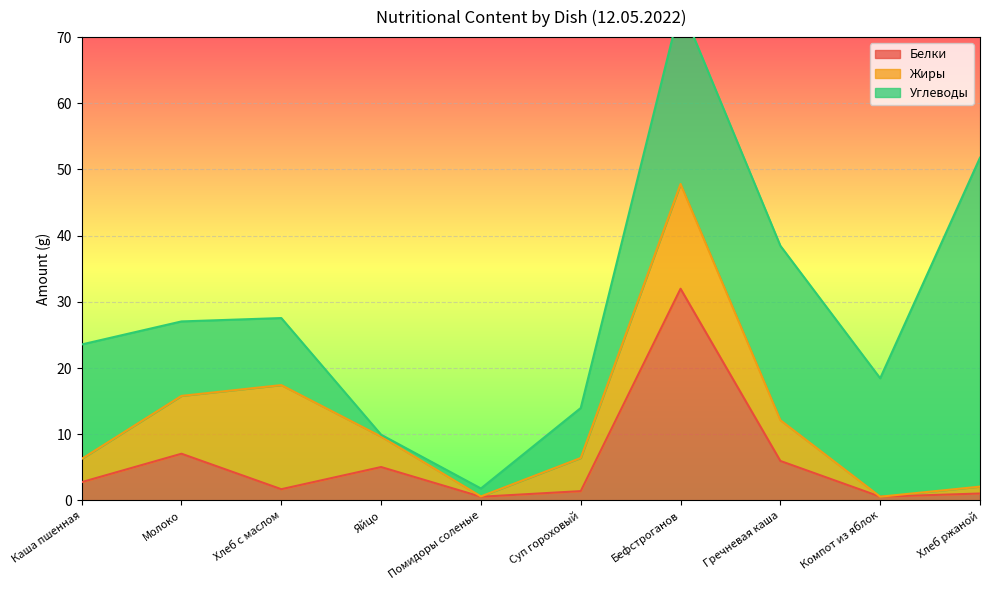

What value does the Белки series have at Каша пшенная?

2.8